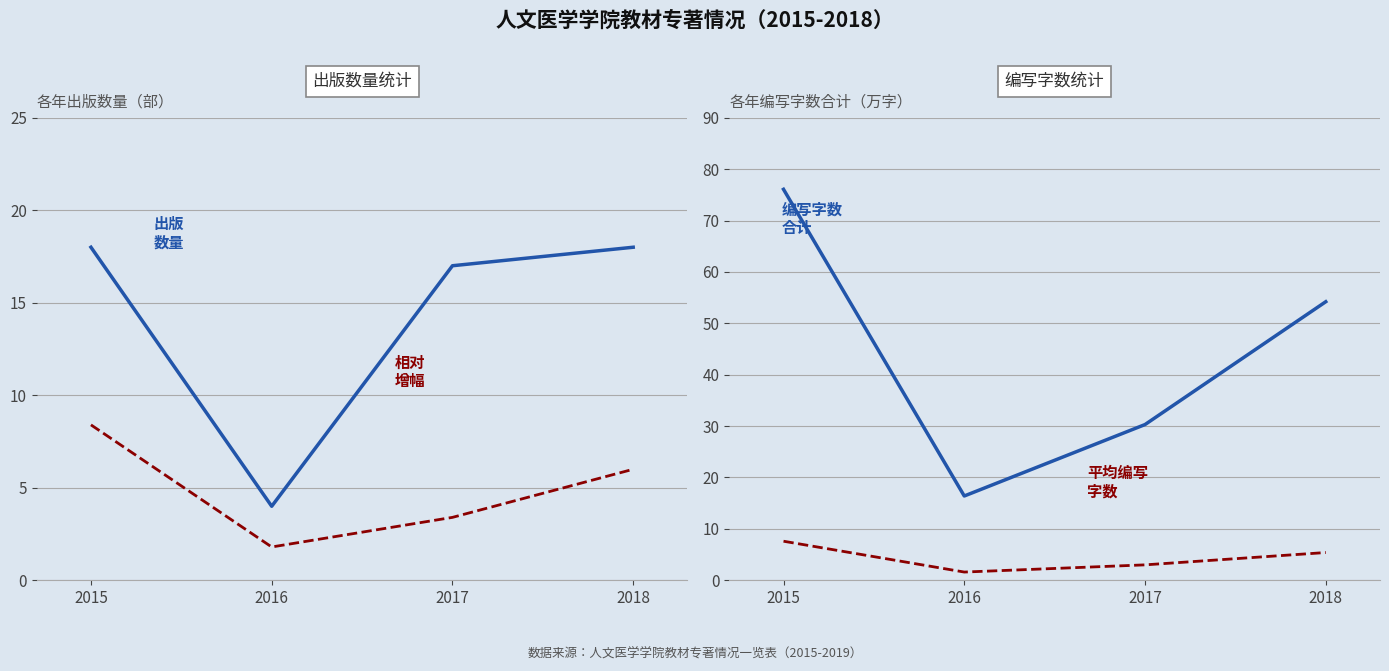

The 平均编写字数 series shows 3.0 at 2017. True or false?

True